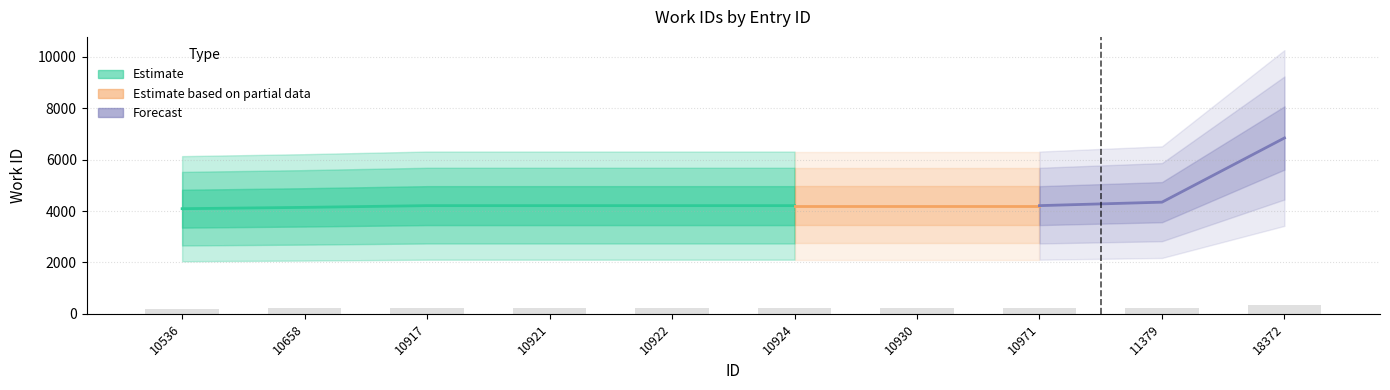

Which has a higher value, 18372 or 10930?

18372